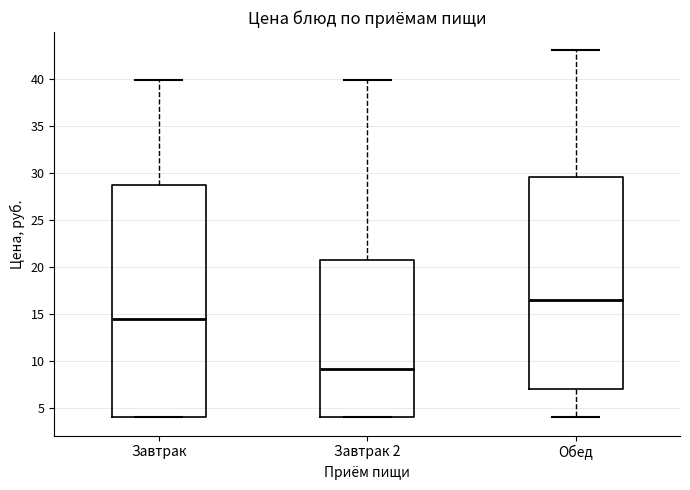

Which box is the tallest, from its lower edge to its upper edge?

Завтрак